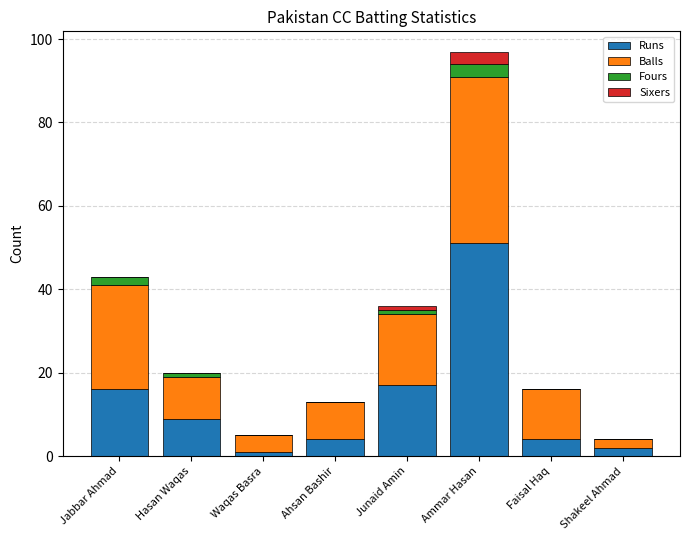

At which category is the sum across all series the highest?

Ammar Hasan